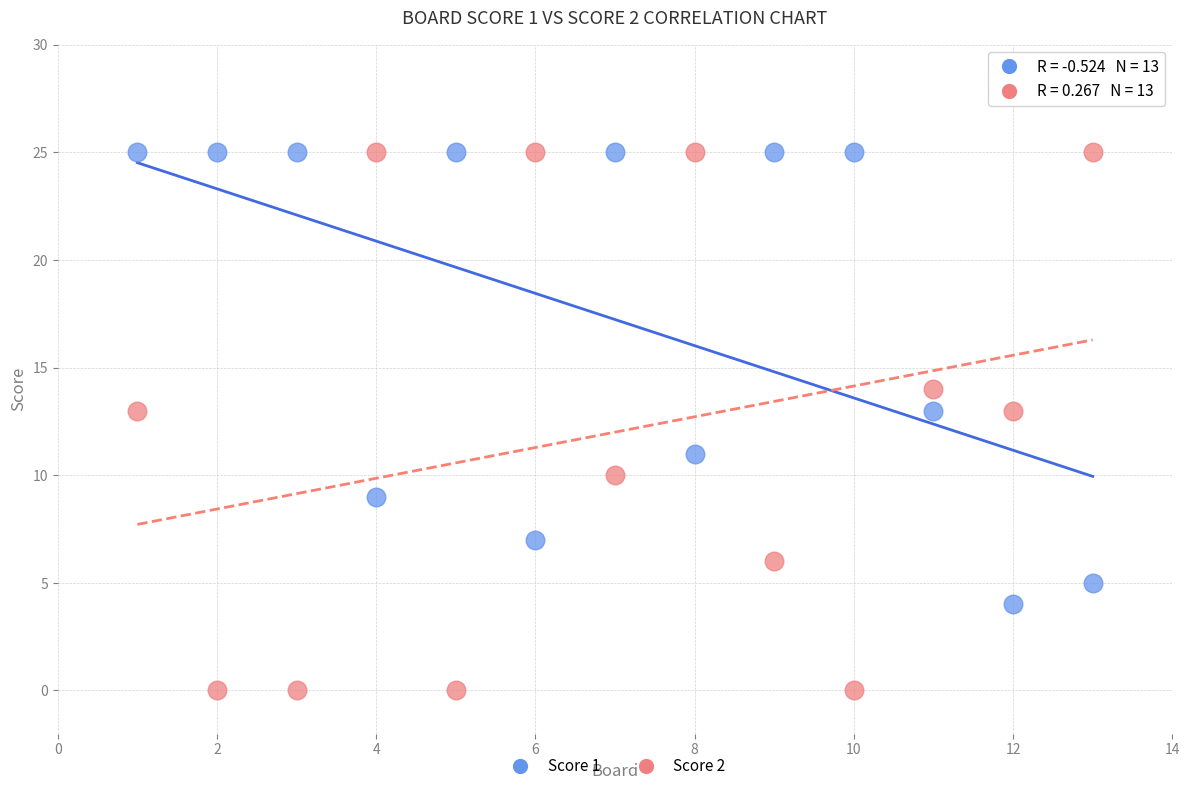

Which series has the widest spread of Y values?

Score 2